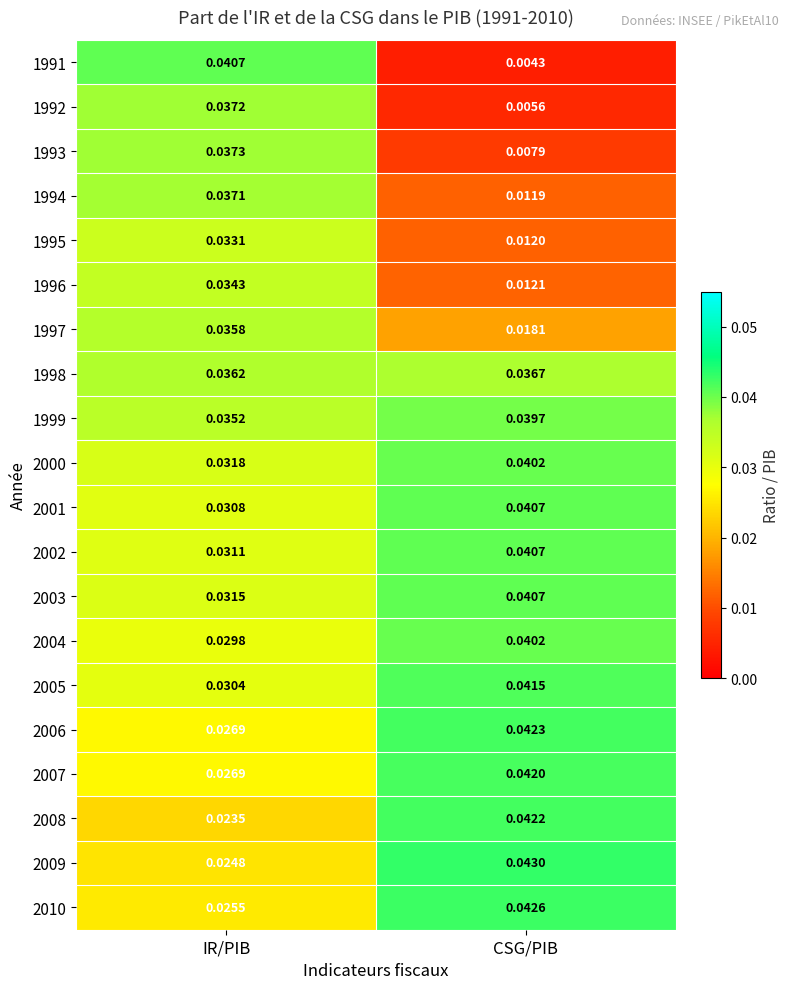

At which category is the sum across all series the highest?

IR/PIB